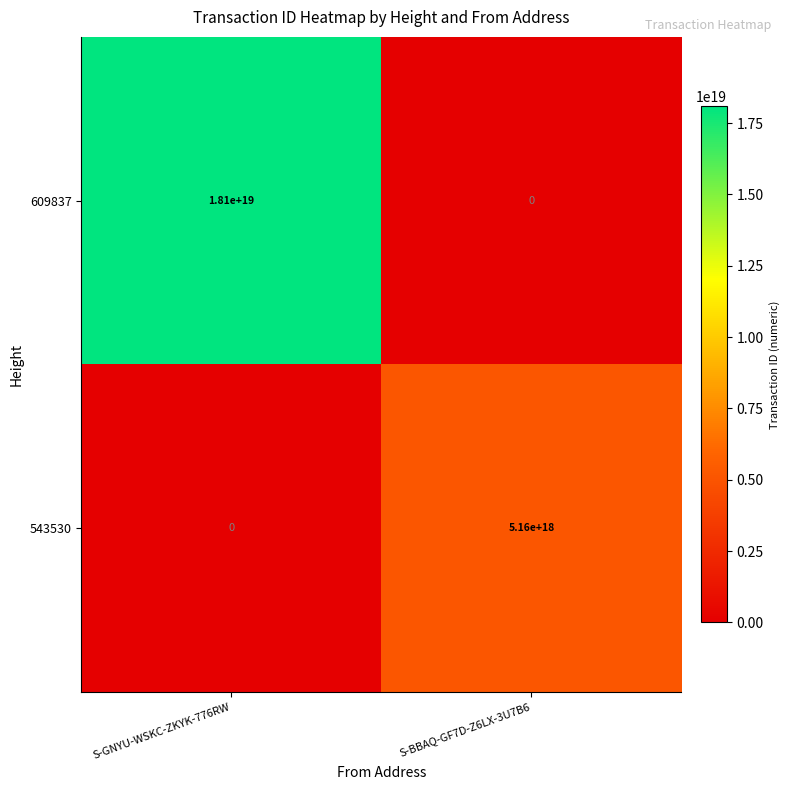

At S-BBAQ-GF7D-Z6LX-3U7B6, list the series in order from largest to smallest.

543530, 609837